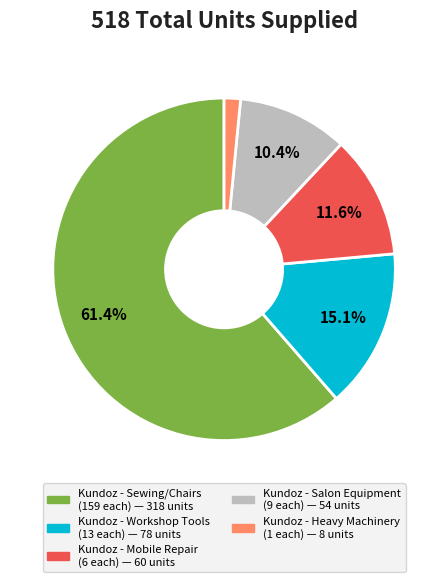

Does any single category account for the majority?

Yes